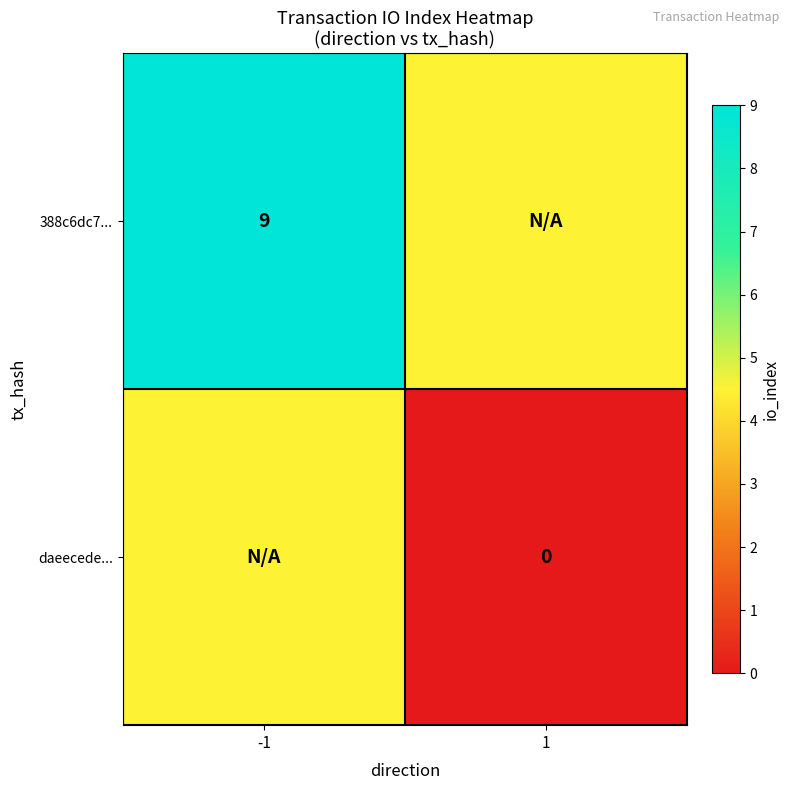

Is the value of daeecede... at 1 greater than the value of 388c6dc7... at -1?

No